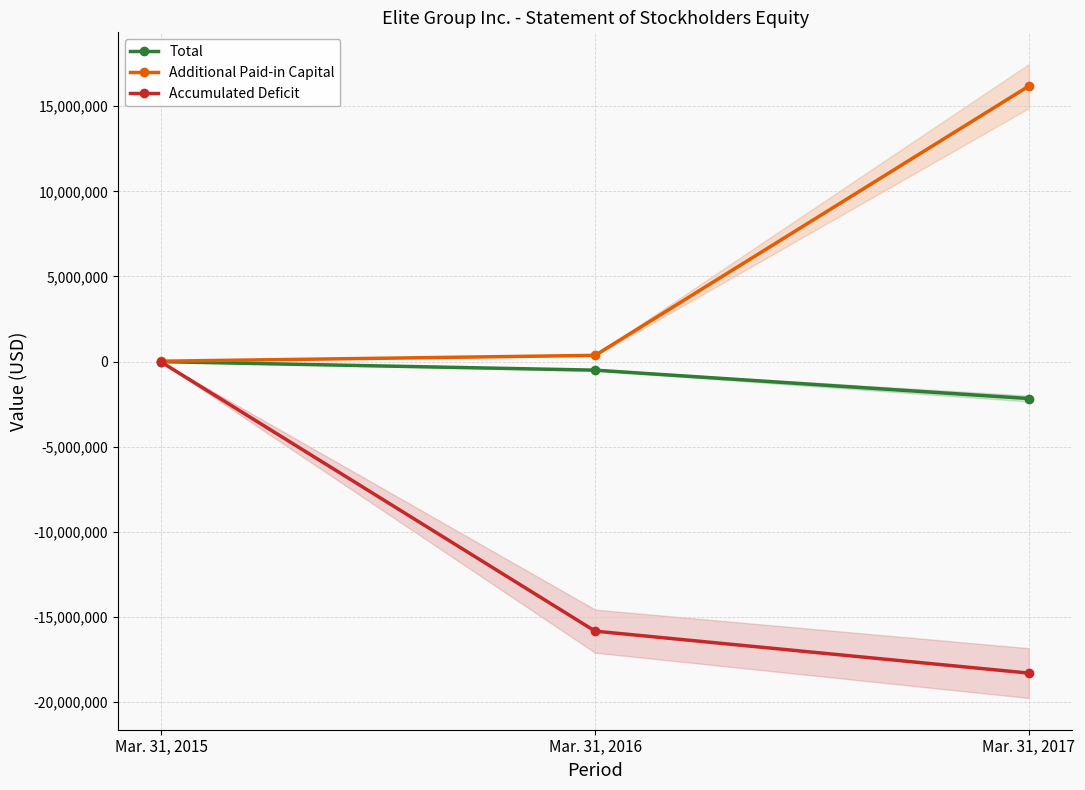

At how many categories does at least one series exceed -13968021?

3